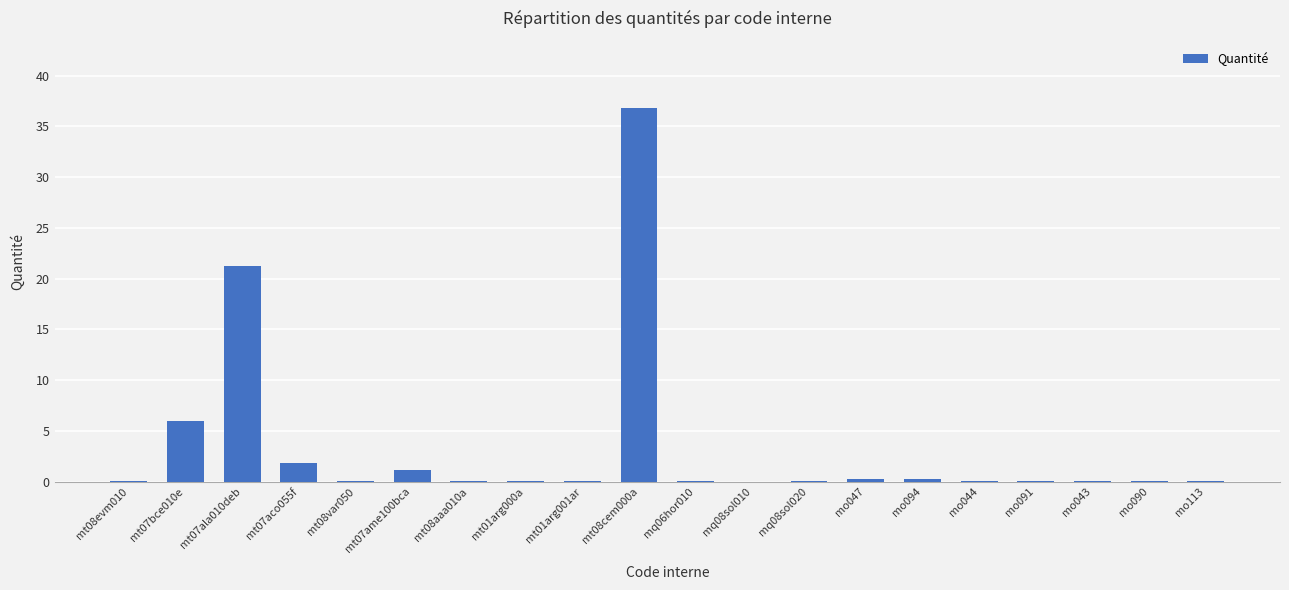

Which label corresponds to the largest value in the chart?

mt08cem000a